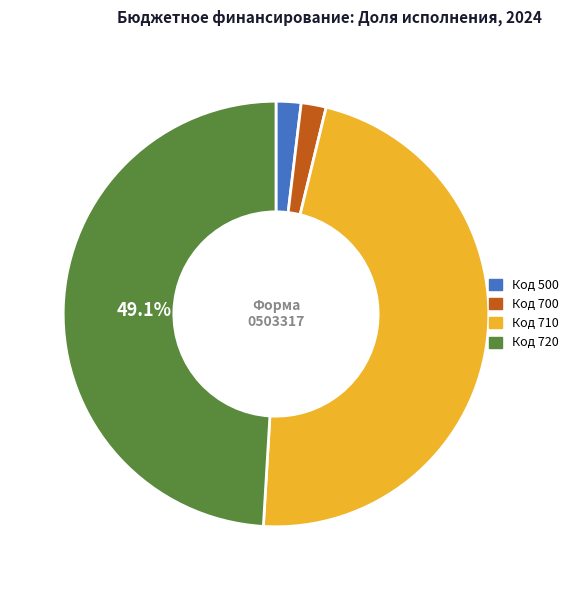

Combined, do Код 500 and Код 720 account for over 50%?

Yes